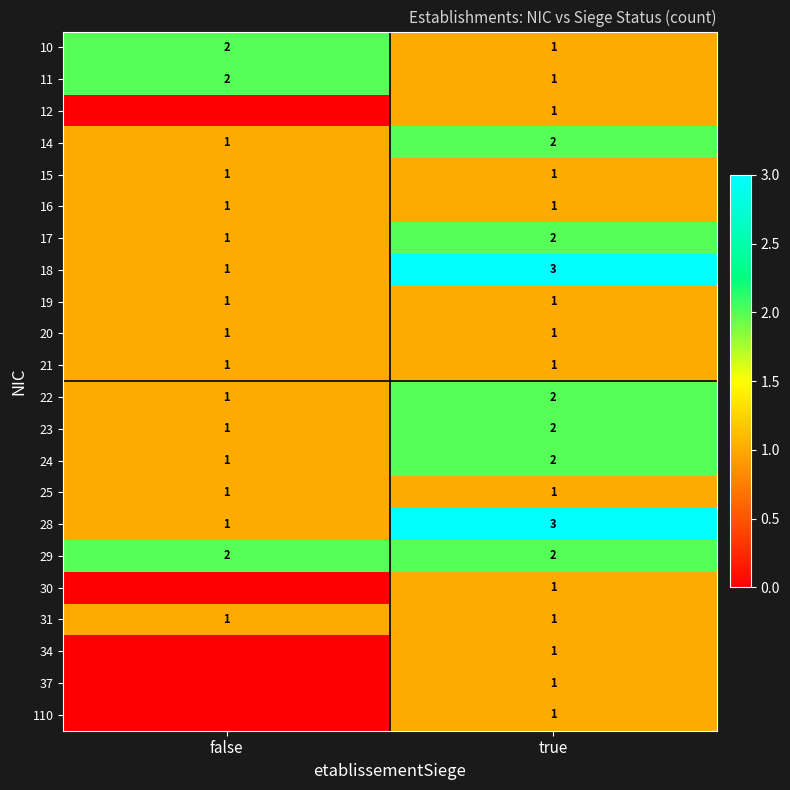

What is the maximum value shown in the chart?

3